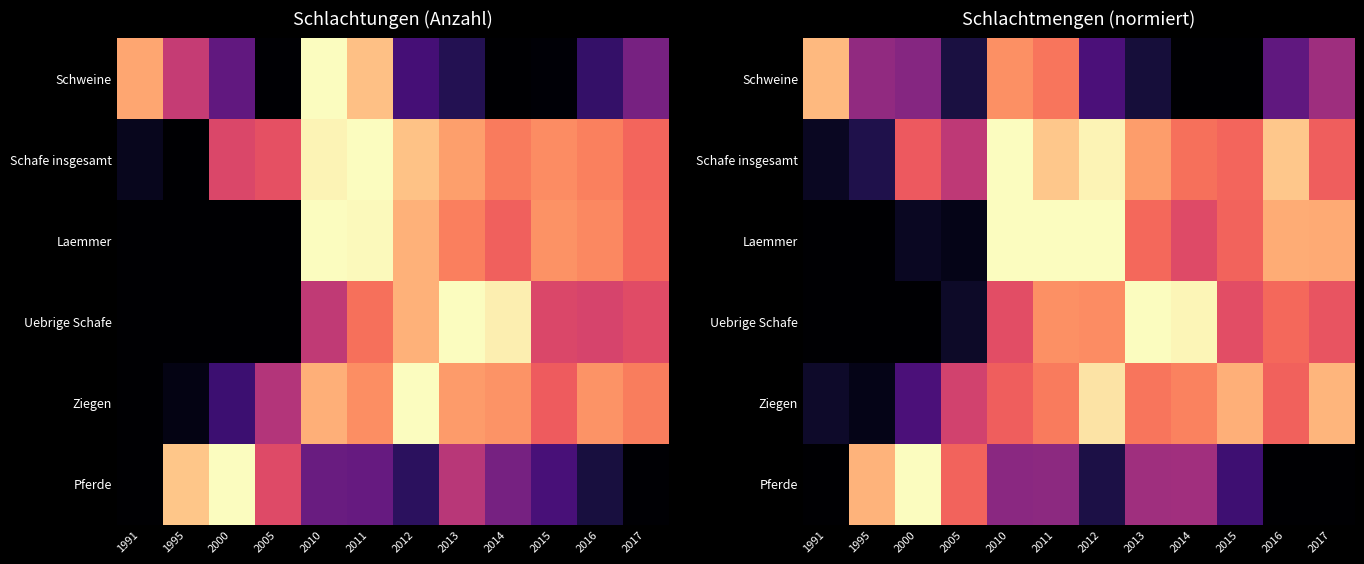

At how many categories does at least one series exceed 0?

12